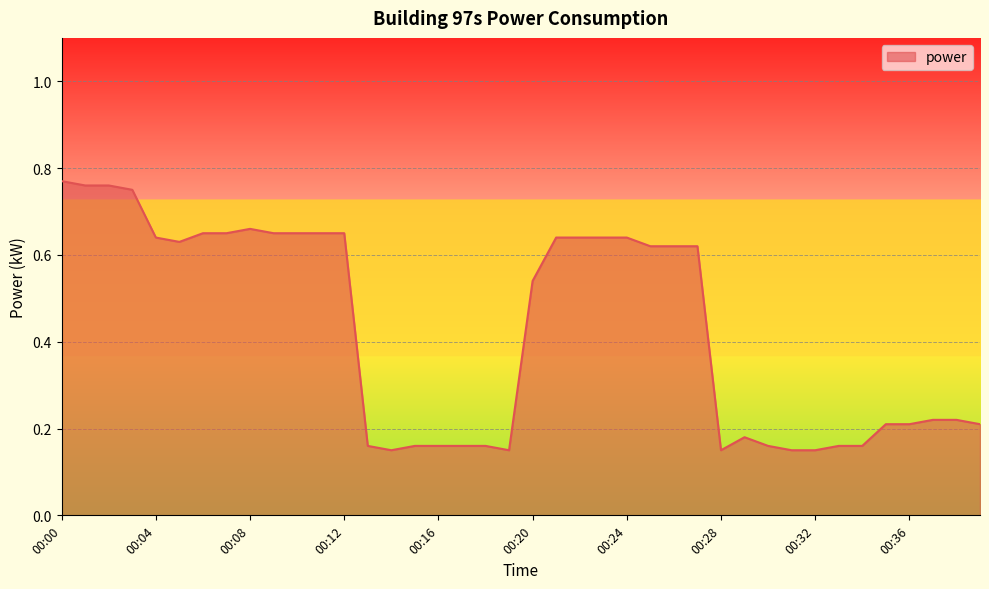

At which category does the chart reach its minimum across all series?

00:14